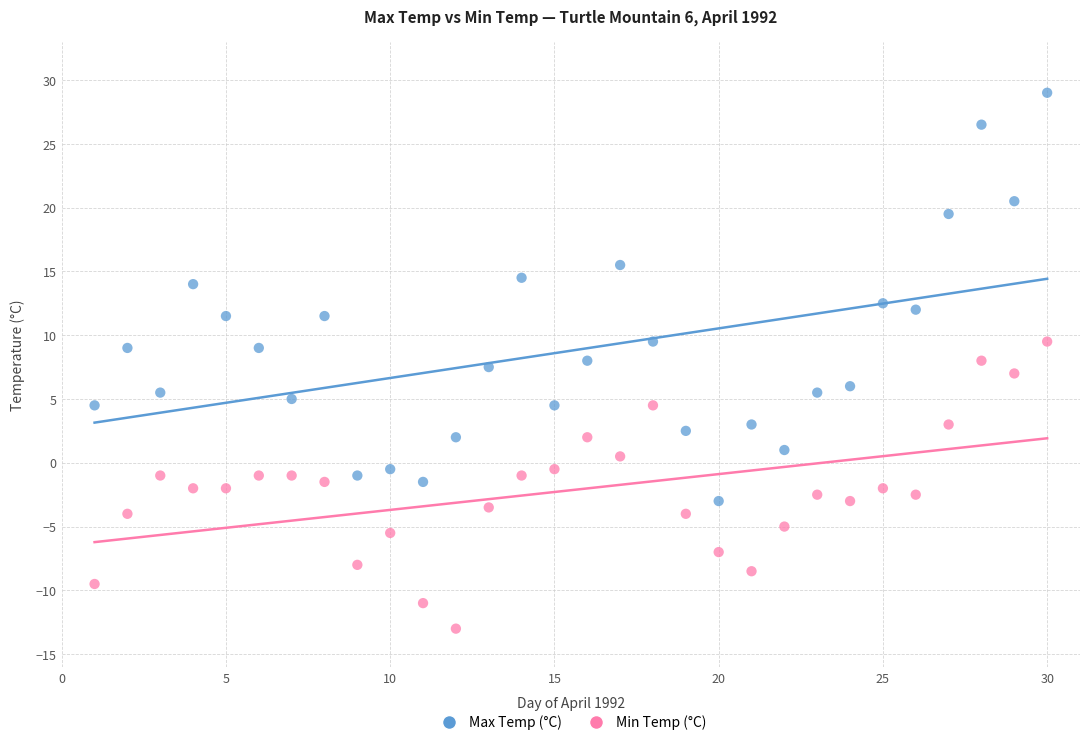

What are all the series names shown in the legend?

Max Temp (°C), Min Temp (°C)